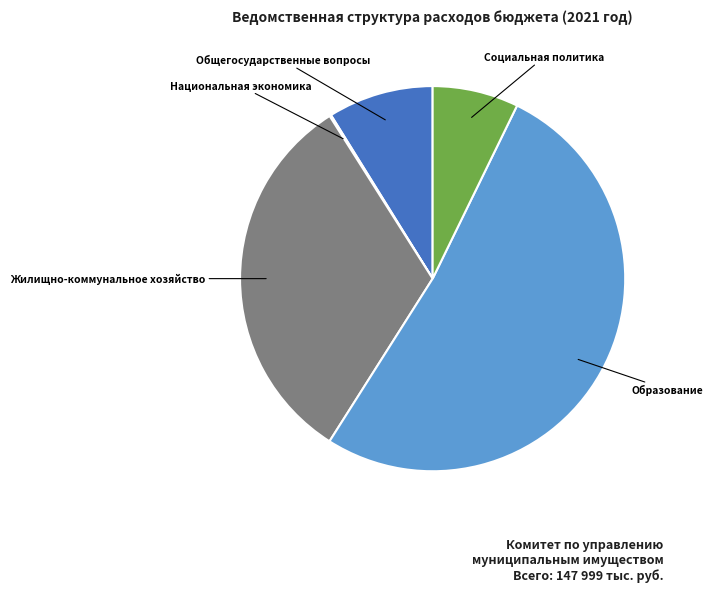

The Общегосударственные вопросы slice represents 9% of the pie. True or false?

True